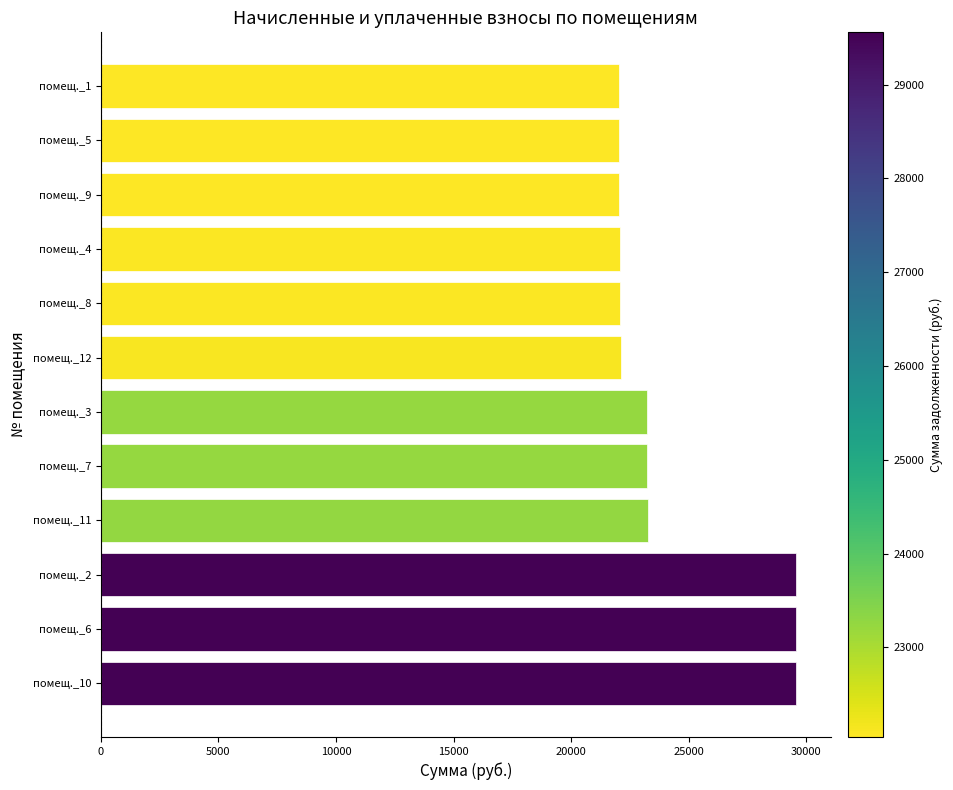

Approximately how many times larger is the value at помещ._1 compared to помещ._9?

1.0